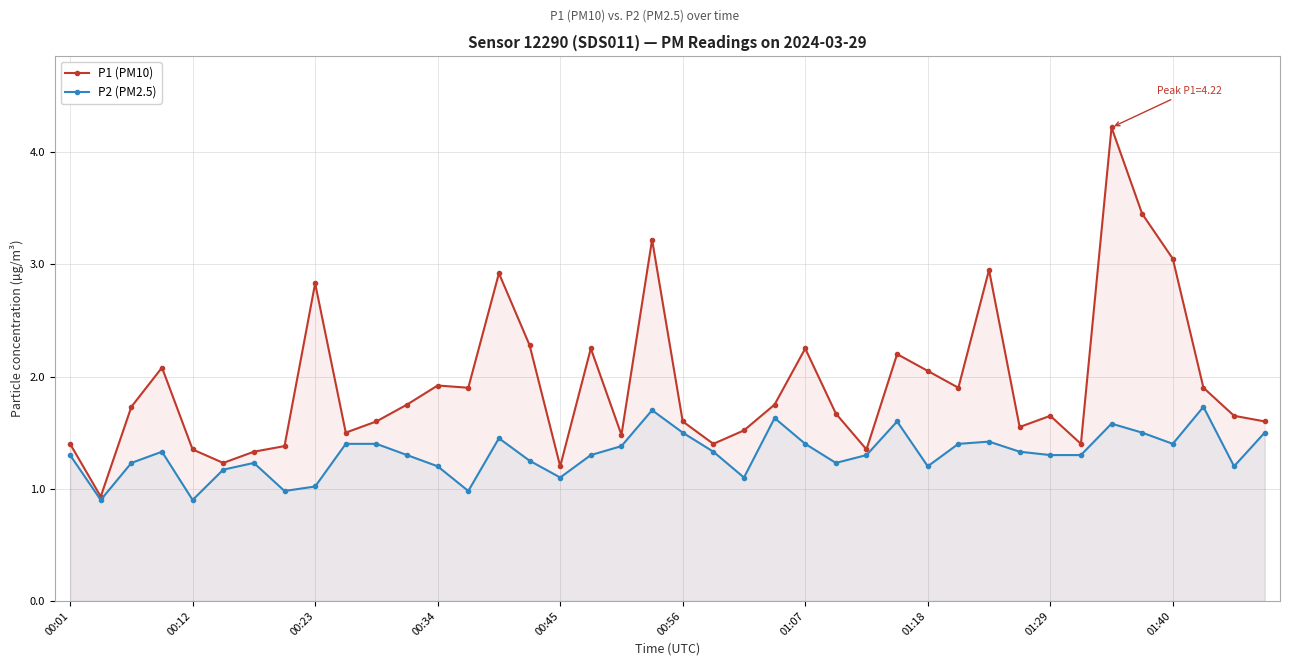

At which category is the sum across all series the highest?

34